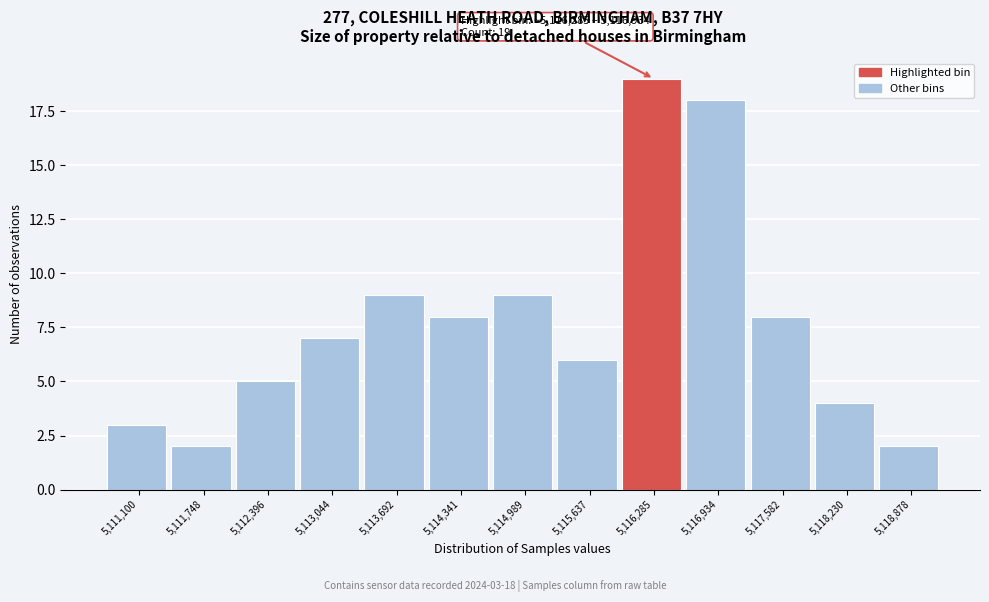

Reading right to left, what are all the values shown in this chart?

5,118,878=2	5,118,230=4	5,117,582=8	5,116,934=18	5,116,285=19	5,115,637=6	5,114,989=9	5,114,341=8	5,113,692=9	5,113,044=7	5,112,396=5	5,111,748=2	5,111,100=3